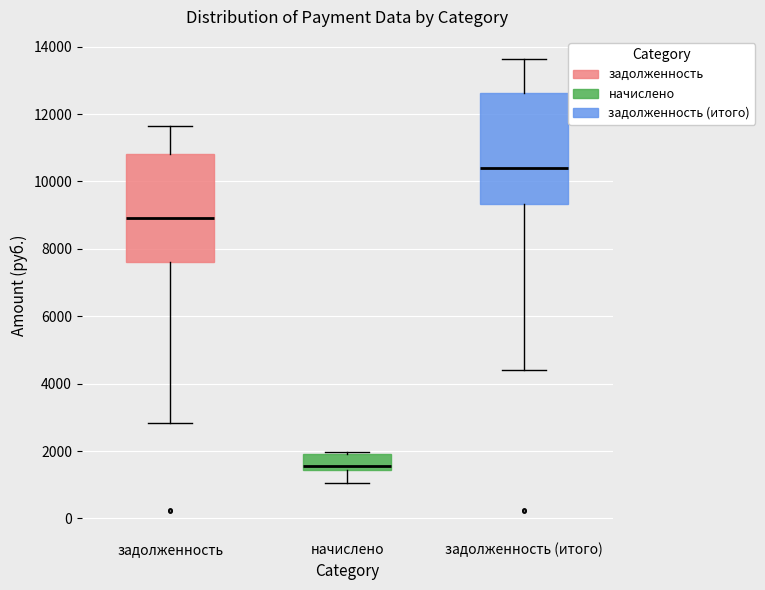

Where does the lower whisker of the box for начислено end on the y-axis? The values are not printed on the chart, so give them approximately, as read against the axis.

1000